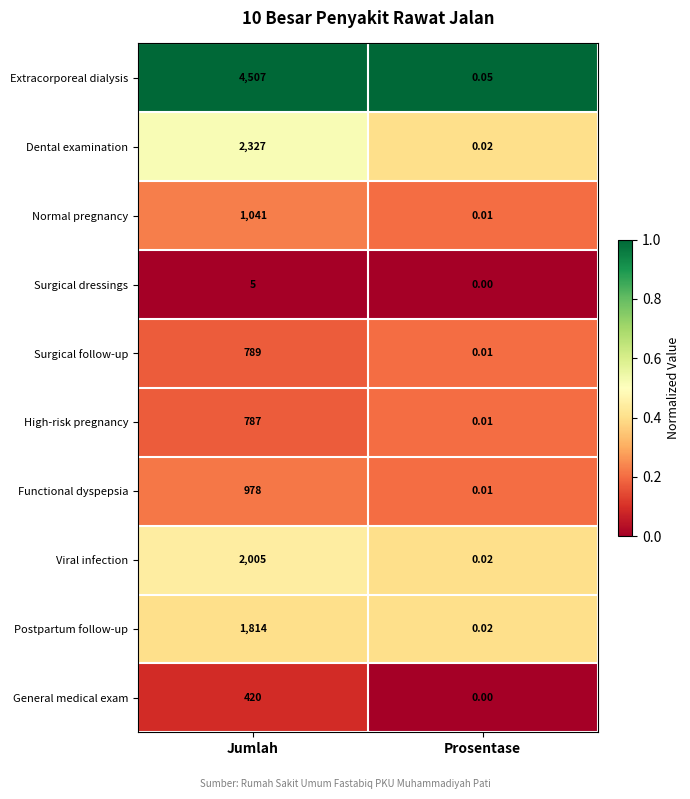

Which series changed the most between Jumlah and Prosentase?

Extracorporeal dialysis